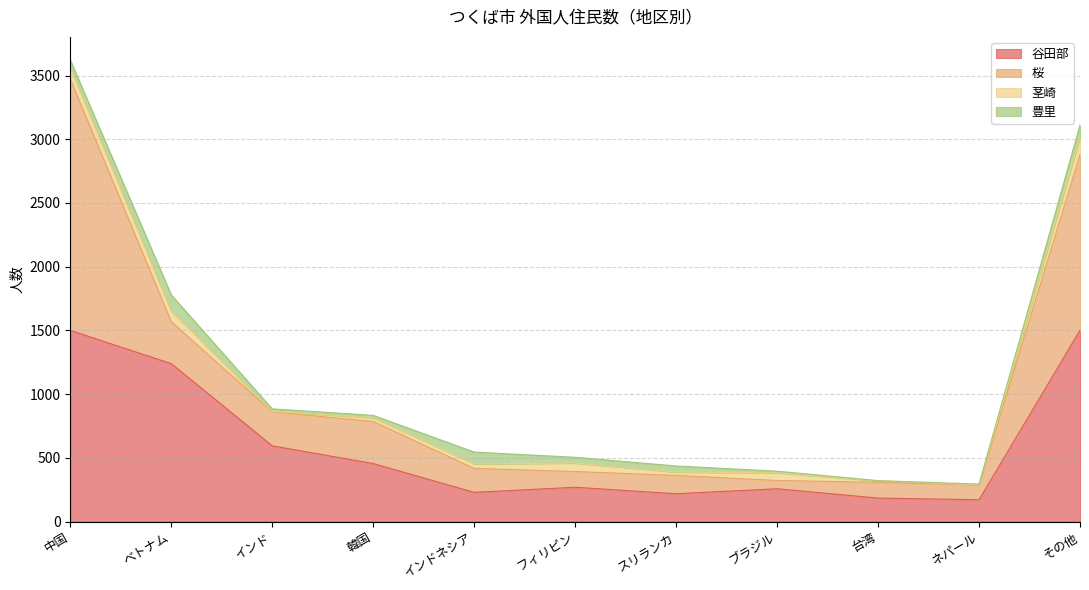

Which category has the lowest value across all series?

ネパール